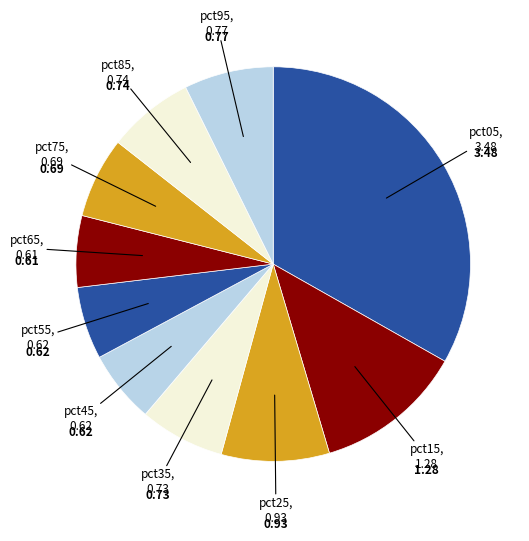

How many segments does this pie chart have?

10